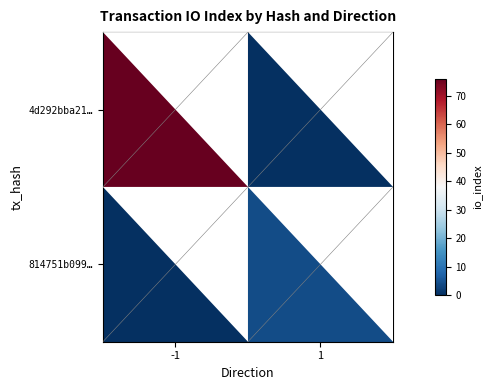

Which has a higher value, -1 or 1?

-1